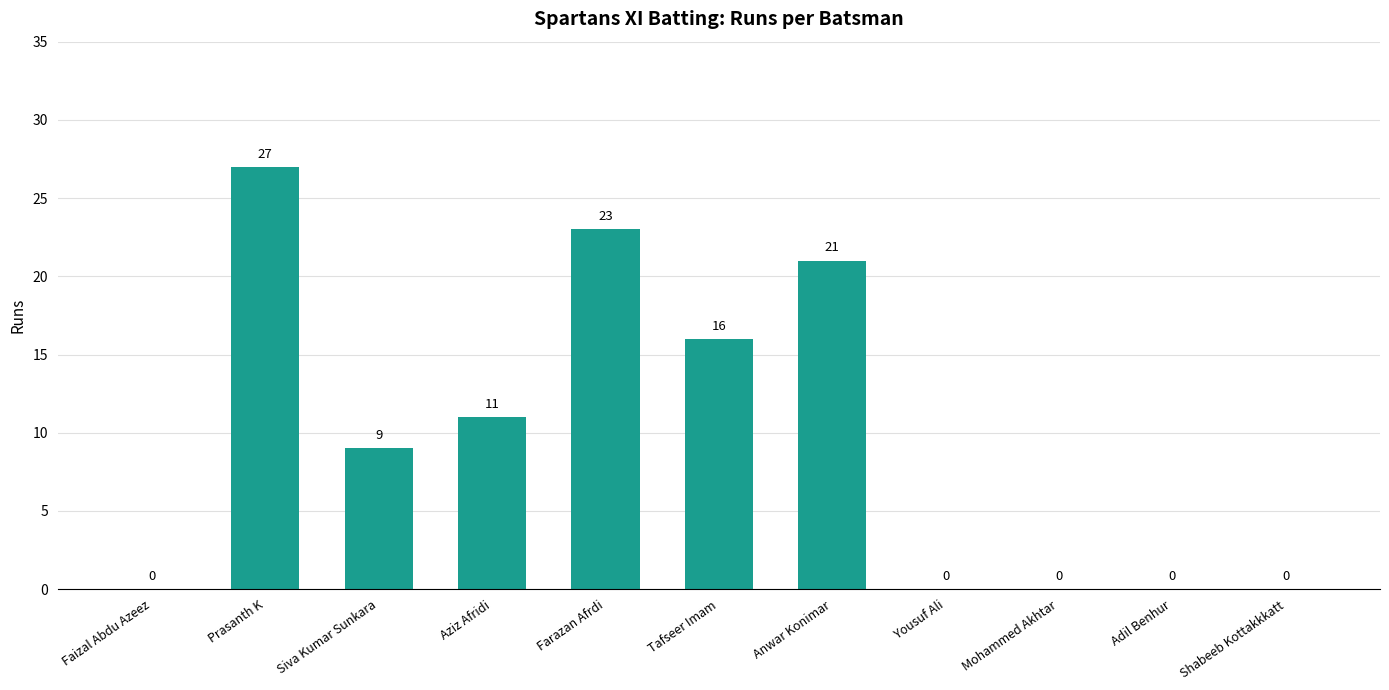

What is the change in value from Faizal Abdu Azeez to Anwar Konimar?

+21